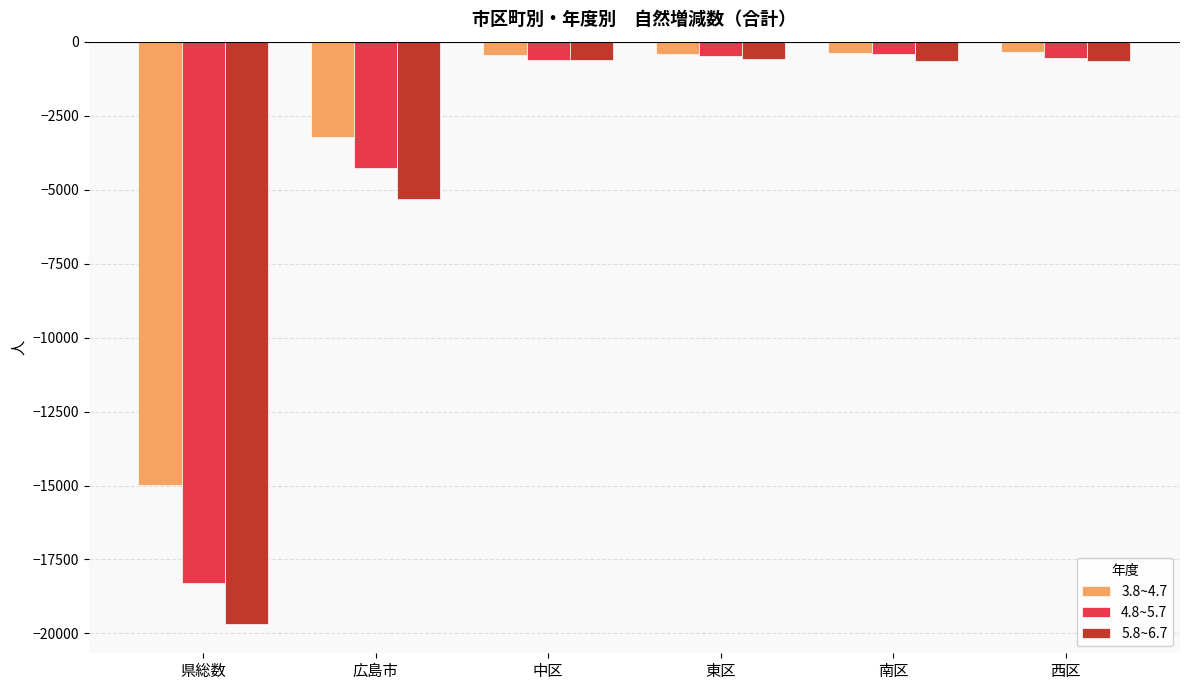

What is the average value of the 4.8~5.7 series?

-4110